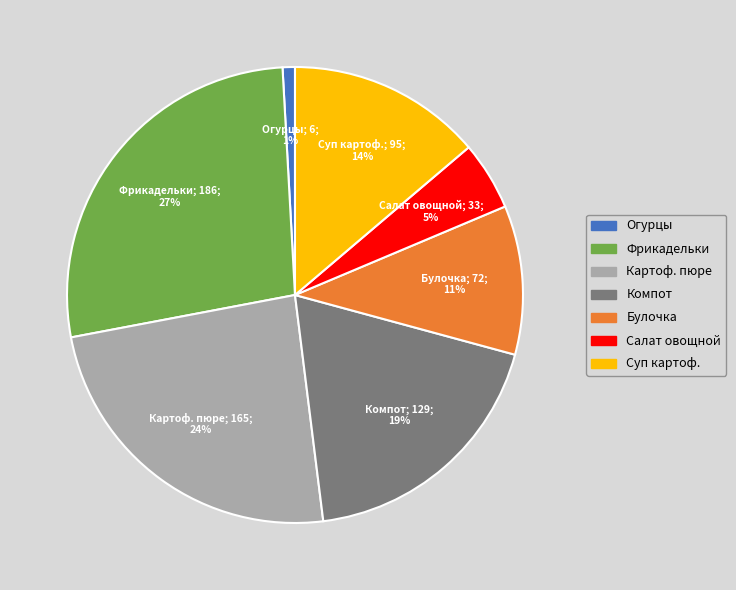

Which slice is the smallest?

Огурцы